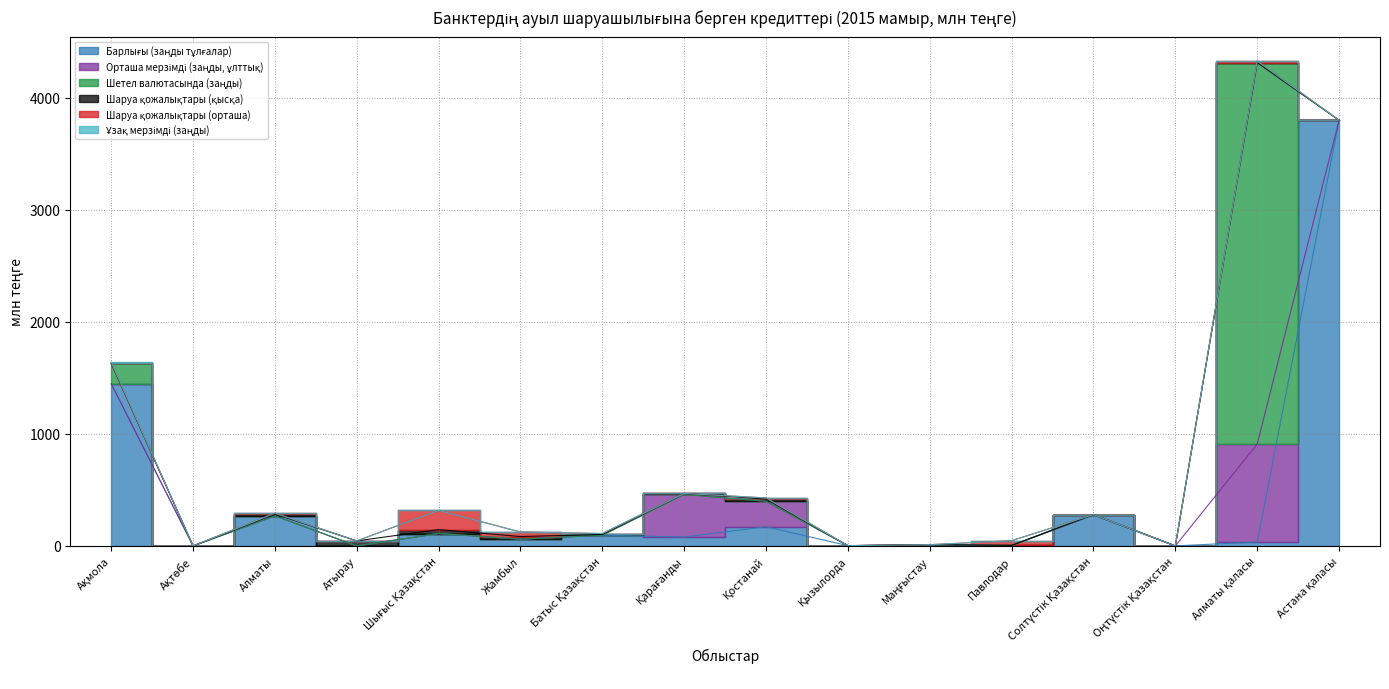

Reading left to right, transcribe all the data shown in this chart.

Барлығы (заңды тұлғалар): Ақмола=1447.8	Ақтөбе=0.0	Алматы=268.0	Атырау=0.0	Шығыс Қазақстан=110.6	Жамбыл=60.0	Батыс Қазақстан=95.6	Қарағанды=79.1	Қостанай=170.9	Қызылорда=2.2	Маңғыстау=11.0	Павлодар=2.9	Солтүстік Қазақстан=274.1	Оңтүстік Қазақстан=0.0	Алматы қаласы=35.0	Астана қаласы=3799.6
Орташа мерзімді (заңды, ұлттық): Ақмола=0.0	Ақтөбе=0.0	Алматы=0.0	Атырау=0.0	Шығыс Қазақстан=0.0	Жамбыл=0.0	Батыс Қазақстан=0.0	Қарағанды=380.0	Қостанай=227.4	Қызылорда=0.0	Маңғыстау=0.0	Павлодар=1.6	Солтүстік Қазақстан=5.5	Оңтүстік Қазақстан=0.0	Алматы қаласы=874.0	Астана қаласы=0.0
Шетел валютасында (заңды): Ақмола=183.2	Ақтөбе=0.0	Алматы=0.0	Атырау=0.0	Шығыс Қазақстан=0.0	Жамбыл=0.0	Батыс Қазақстан=0.0	Қарағанды=0.0	Қостанай=0.0	Қызылорда=0.0	Маңғыстау=0.0	Павлодар=0.0	Солтүстік Қазақстан=0.0	Оңтүстік Қазақстан=0.0	Алматы қаласы=3404.4	Астана қаласы=0.0
Шаруа қожалықтары (қысқа): Ақмола=0.0	Ақтөбе=0.0	Алматы=15.6	Атырау=44.8	Шығыс Қазақстан=35.0	Жамбыл=23.8	Батыс Қазақстан=7.0	Қарағанды=9.0	Қостанай=20.0	Қызылорда=0.0	Маңғыстау=0.0	Павлодар=0.0	Солтүстік Қазақстан=0.0	Оңтүстік Қазақстан=0.0	Алматы қаласы=1.7	Астана қаласы=0.0
Шаруа қожалықтары (орташа): Ақмола=0.0	Ақтөбе=0.0	Алматы=8.2	Атырау=0.0	Шығыс Қазақстан=171.1	Жамбыл=40.0	Батыс Қазақстан=8.0	Қарағанды=0.0	Қостанай=9.8	Қызылорда=0.0	Маңғыстау=0.0	Павлодар=42.2	Солтүстік Қазақстан=0.0	Оңтүстік Қазақстан=0.0	Алматы қаласы=14.1	Астана қаласы=0.0
Ұзақ мерзімді (заңды): Ақмола=11.0	Ақтөбе=0.0	Алматы=0.0	Атырау=0.0	Шығыс Қазақстан=0.0	Жамбыл=0.0	Батыс Қазақстан=0.0	Қарағанды=0.0	Қостанай=0.0	Қызылорда=0.0	Маңғыстау=0.0	Павлодар=0.0	Солтүстік Қазақстан=0.0	Оңтүстік Қазақстан=0.0	Алматы қаласы=0.0	Астана қаласы=0.0